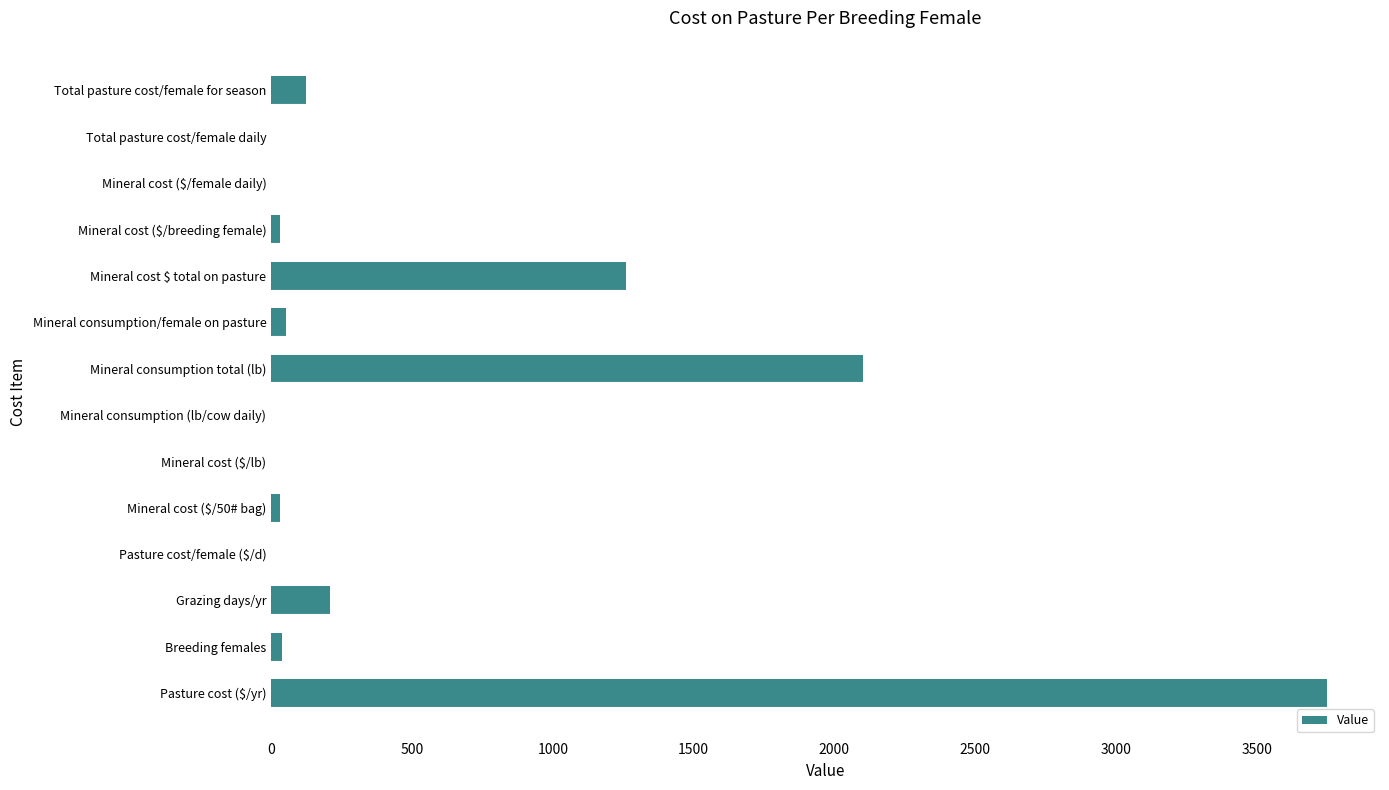

At which category does the chart reach its peak across all series?

Pasture cost ($/yr)